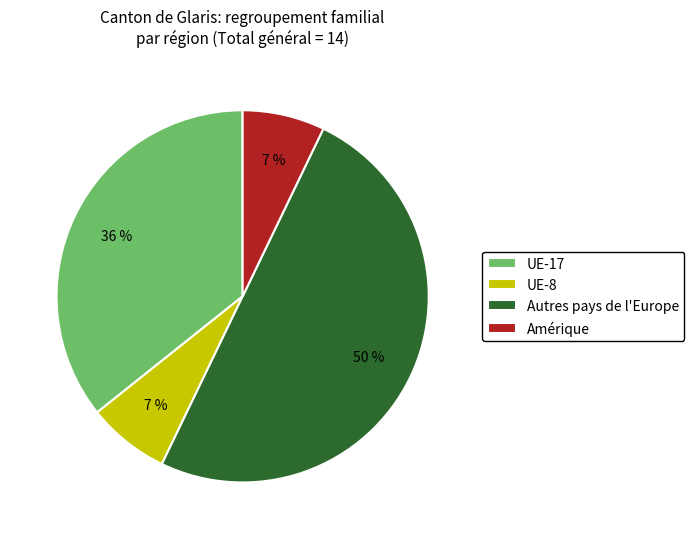

Between UE-8 and Autres pays de l'Europe, which is larger?

Autres pays de l'Europe